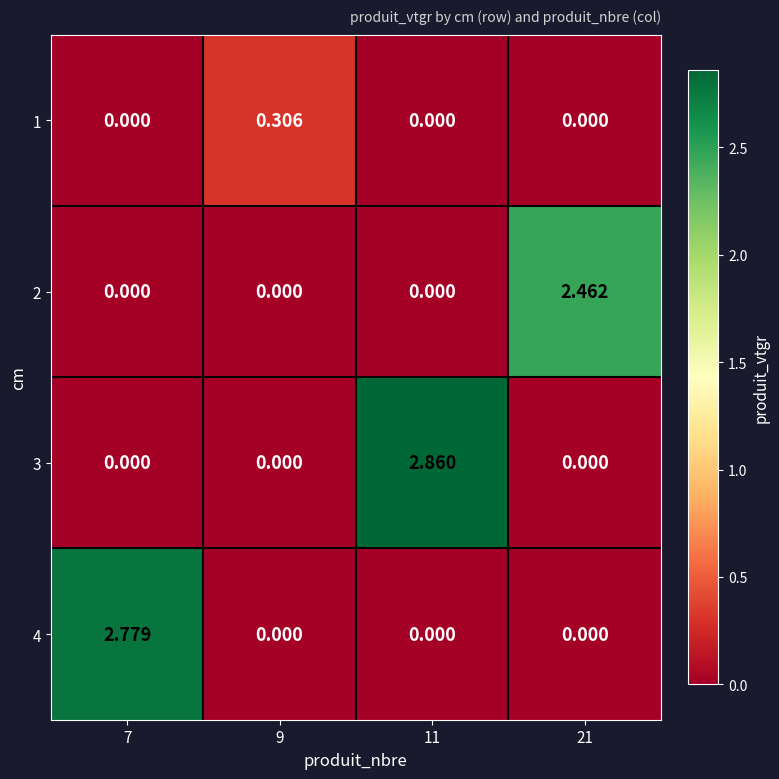

How many data points in 4 are above 0?

1